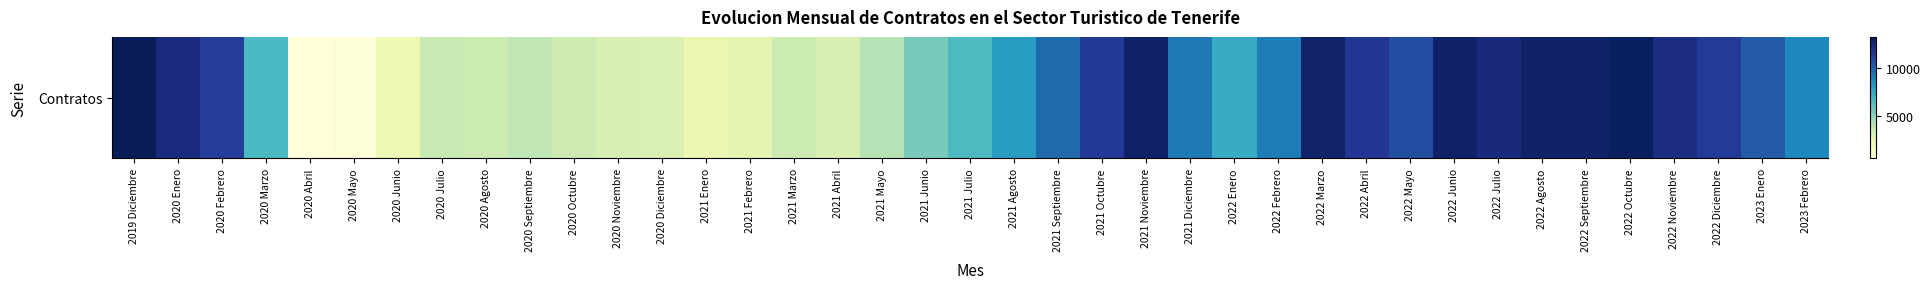

Between 2020 Agosto and 2022 Marzo, which is larger?

2022 Marzo